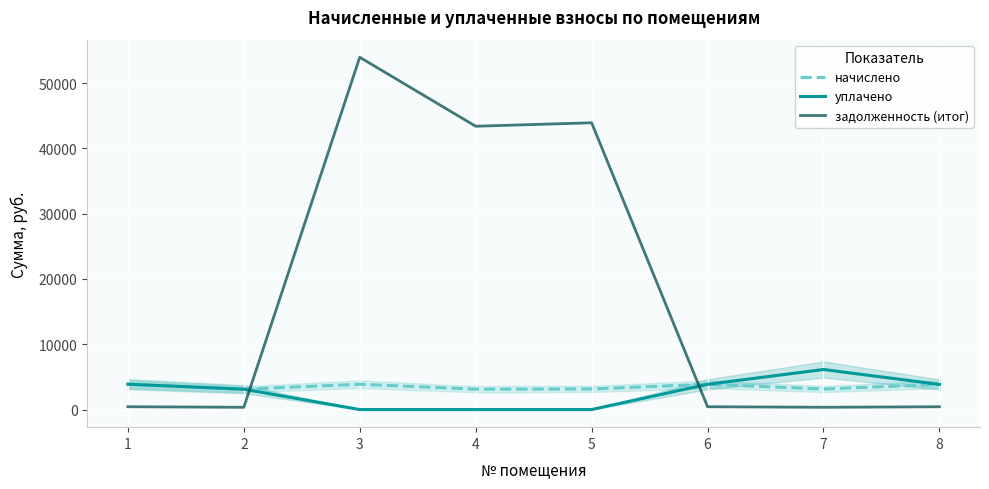

What is the maximum value for уплачено?

6134.5